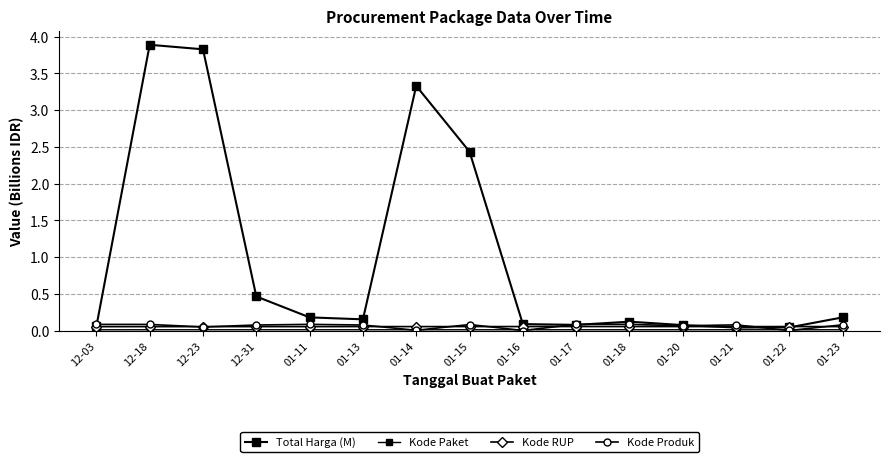

True or false: Total Harga (M) and Kode Paket cross at least once.

False